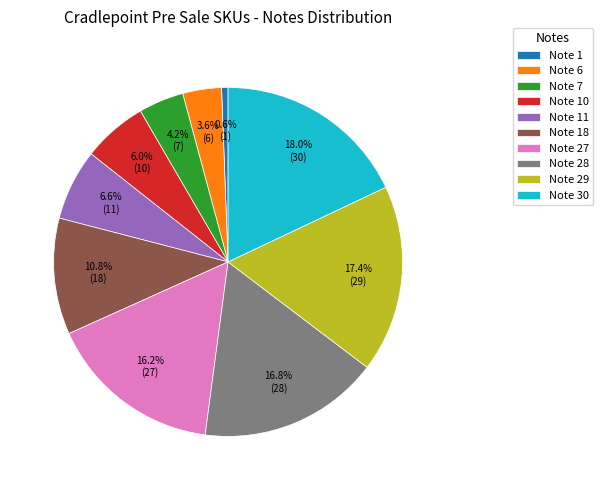

What is the total percentage of Note 7 and Note 6?

7.8%